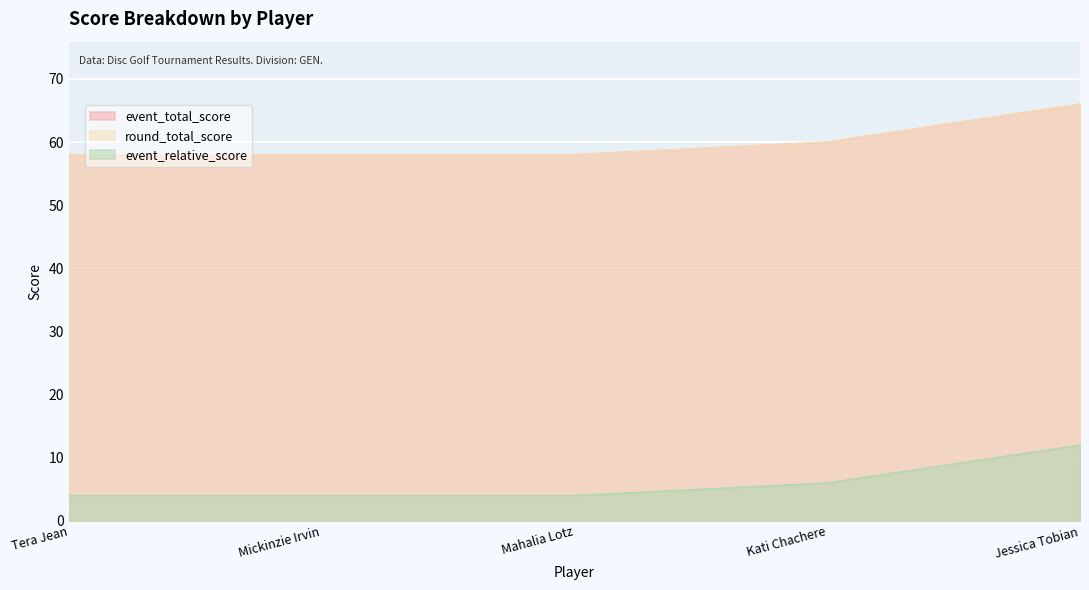

What is the value of the event_total_score point at the 2nd from the left?

58